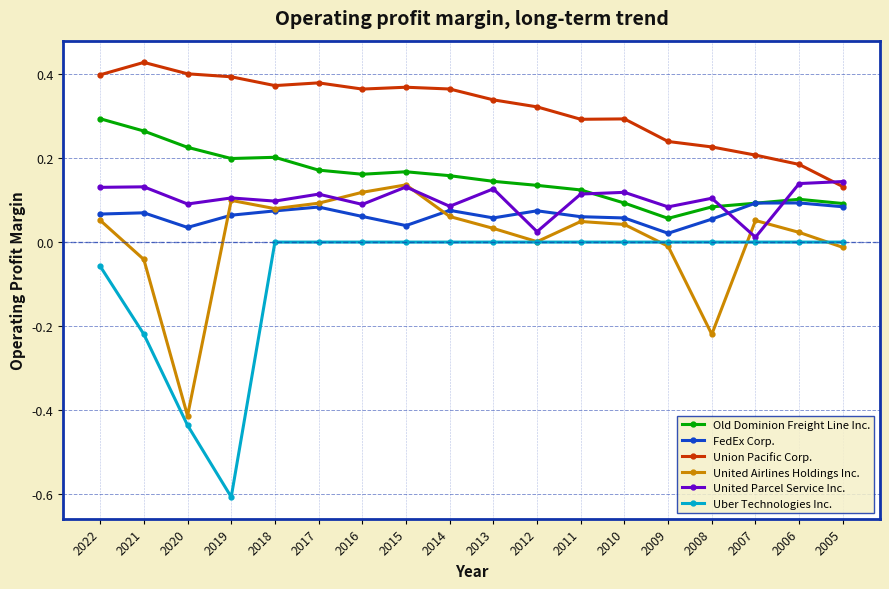

Between 2015 and 2011, which series saw the biggest shift?

United Airlines Holdings Inc.